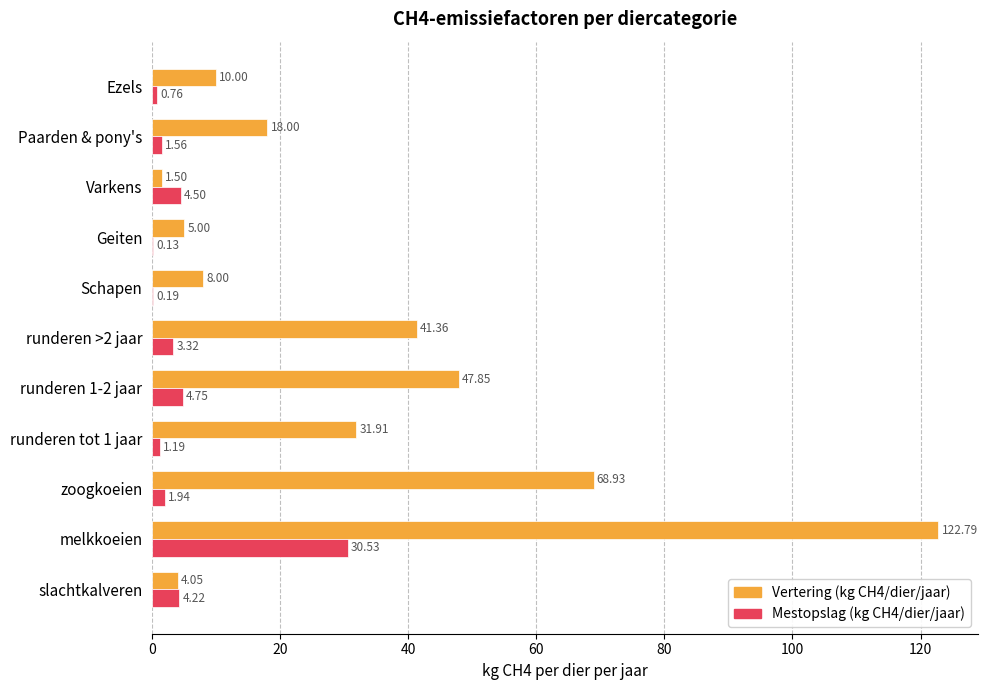

Which series changed the most between zoogkoeien and runderen >2 jaar?

Vertering (kg CH4/dier/jaar)